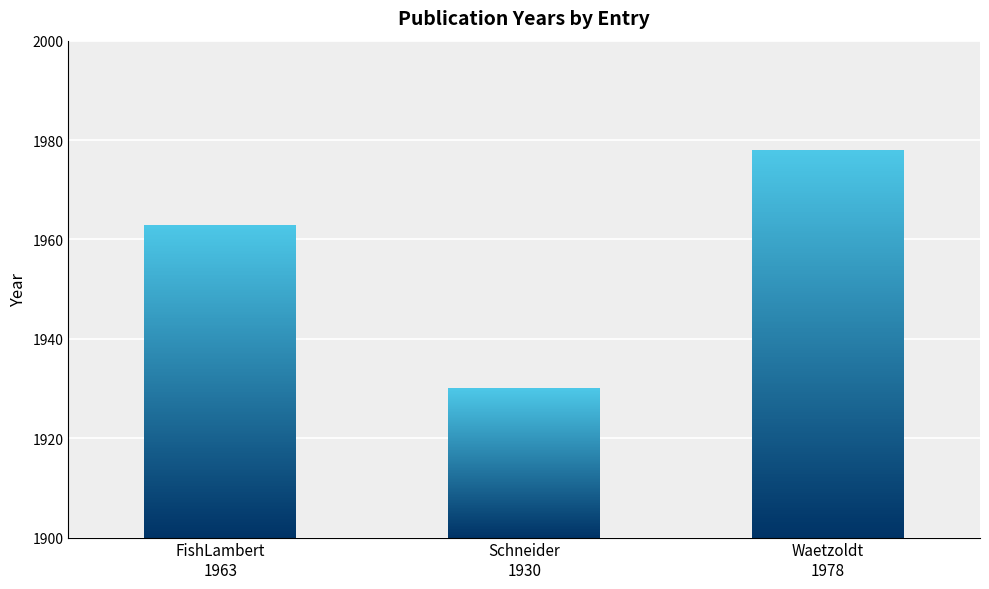

Rank the categories by value from lowest to highest.

Schneider
1930, FishLambert
1963, Waetzoldt
1978